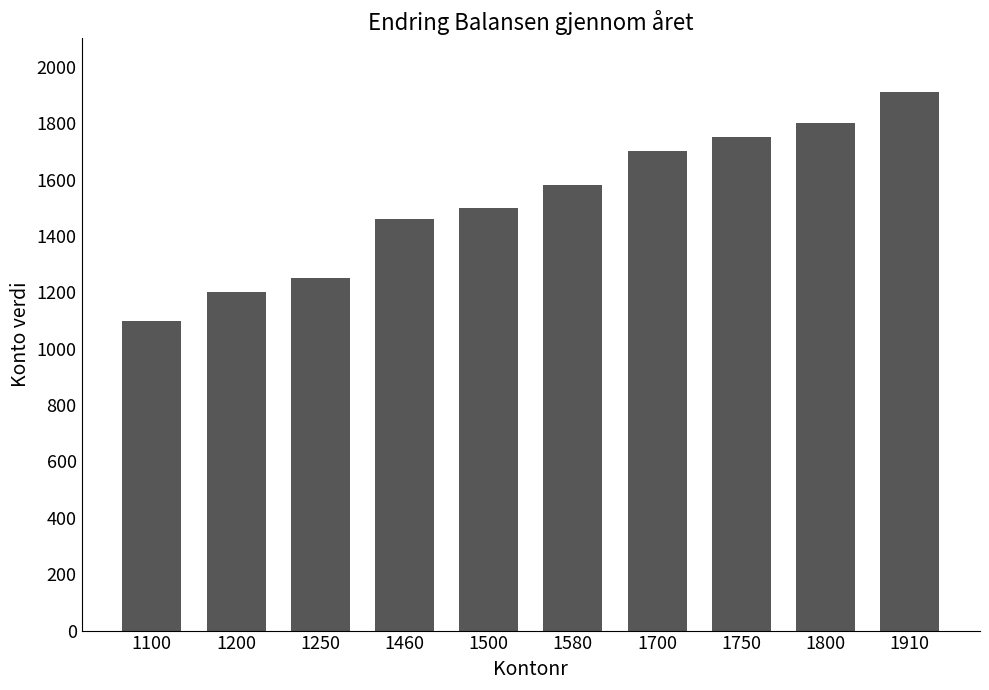

Is it true that the value at 1800 is 1800?

True